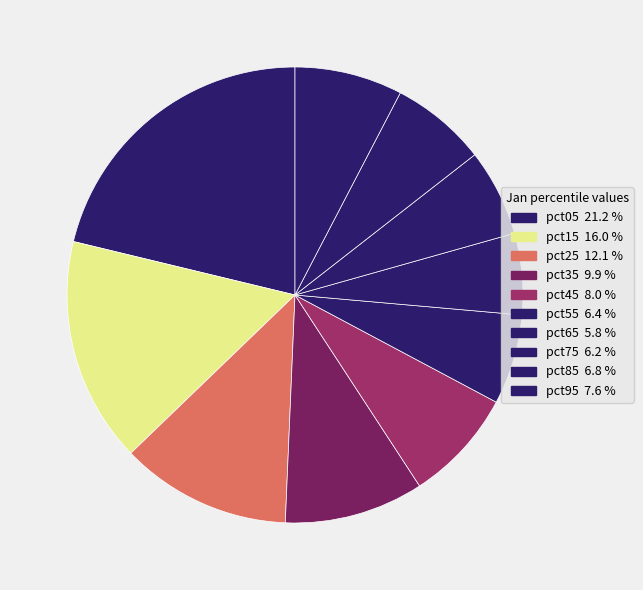

Does pct85 account for over 50% of the chart?

No